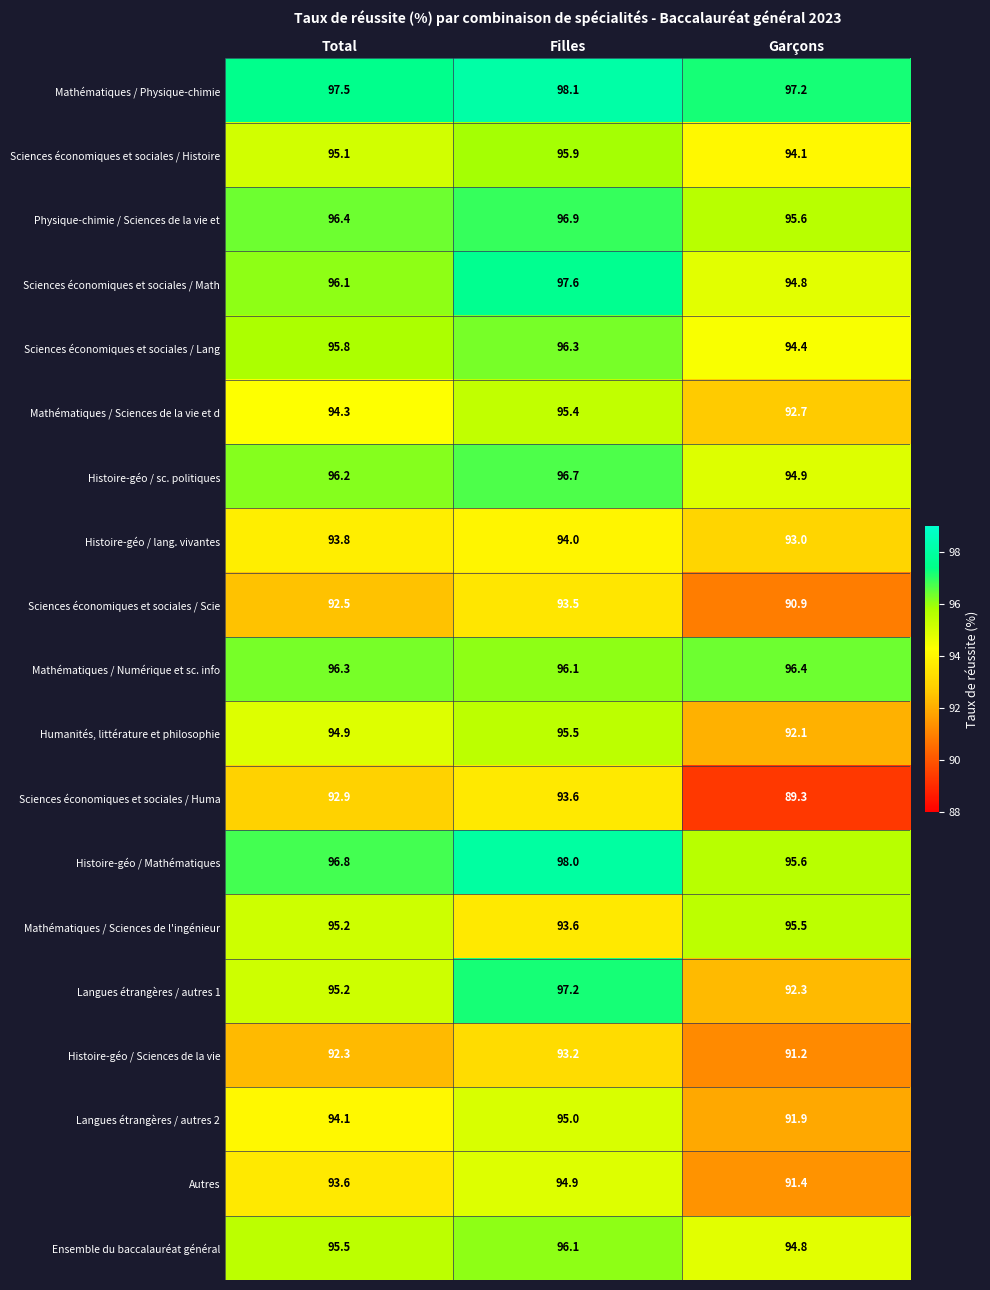

List the labels in order of Mathématiques / Numérique et sc. info value, largest first.

Garçons, Total, Filles